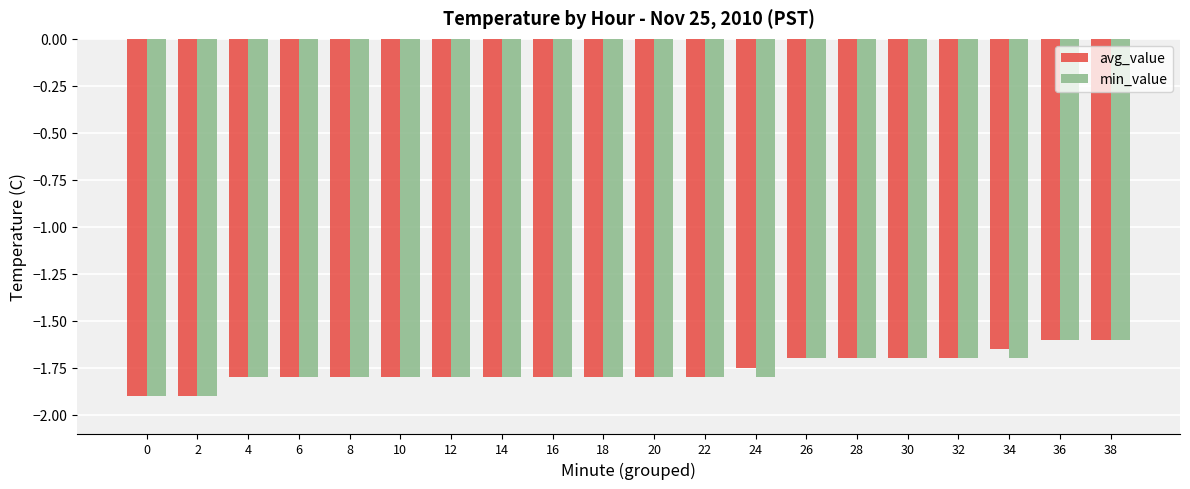

The value of min_value at 32 is -1.7. True or false?

True